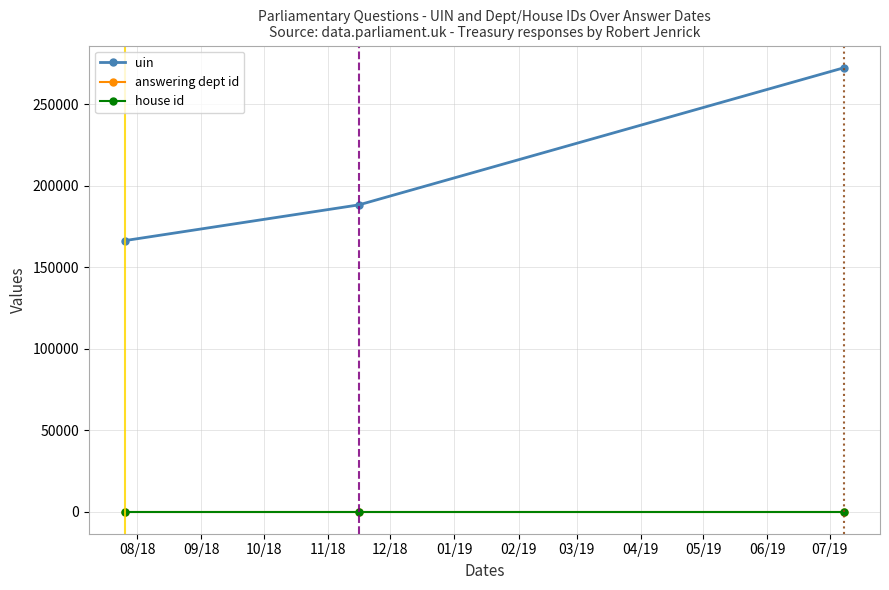

What is the maximum value shown in the chart?

272307